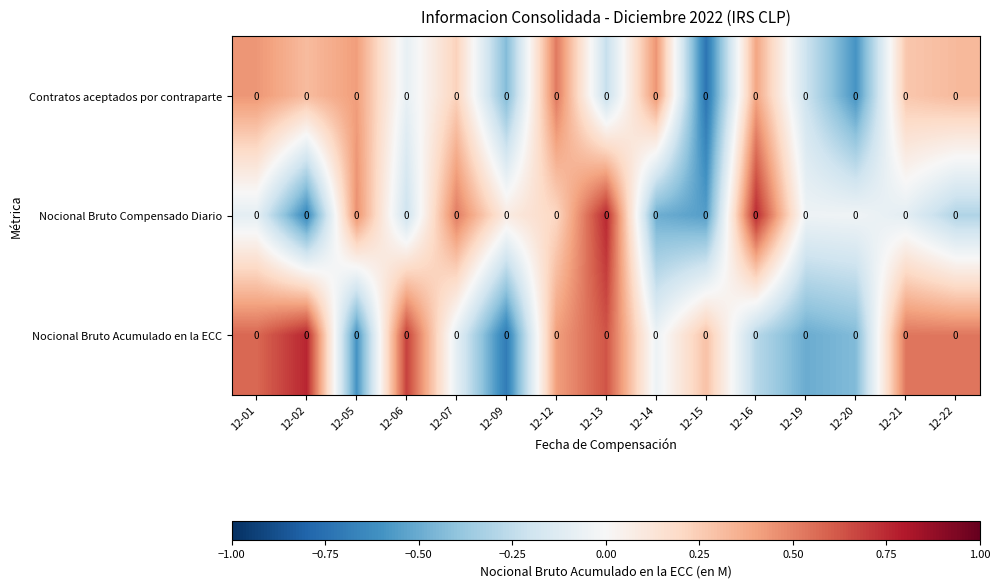

At 12-15, list the series in order from largest to smallest.

Nocional Bruto Acumulado en la ECC, Nocional Bruto Compensado Diario, Contratos aceptados por contraparte